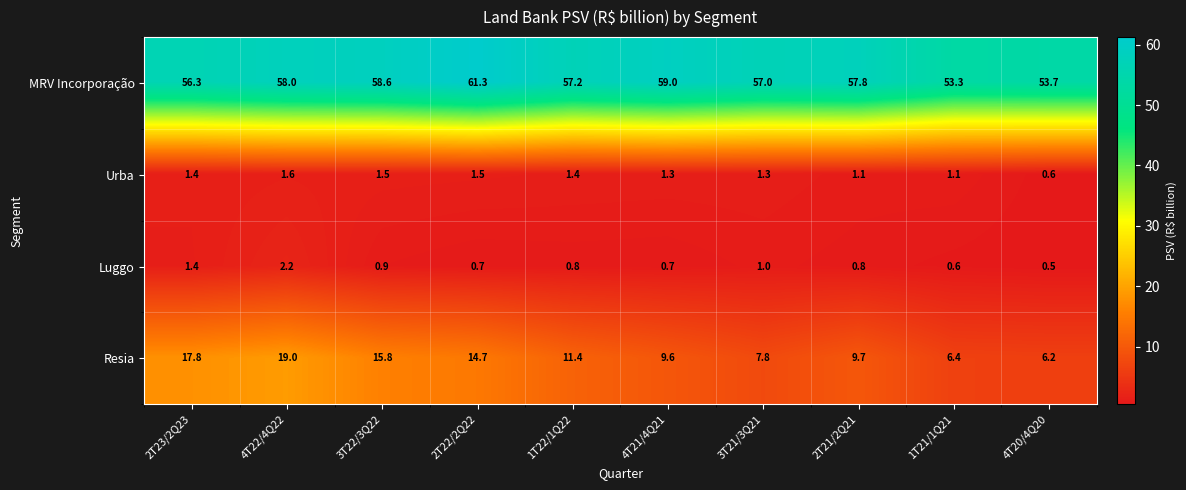

Which category has the lowest value in the Luggo series?

4T20/4Q20